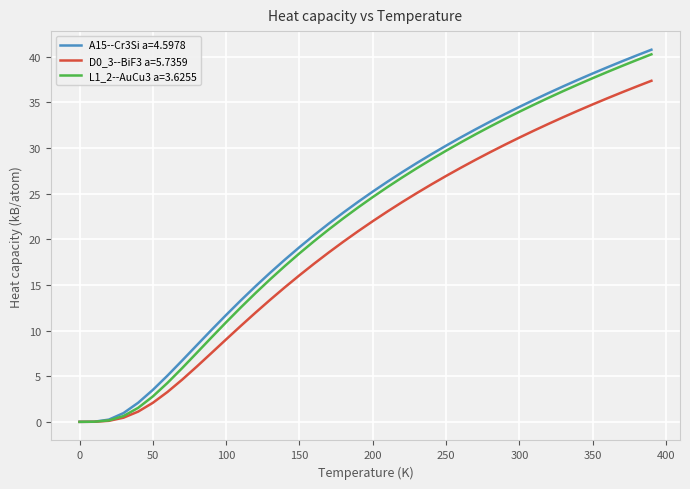

What is the maximum value for A15--Cr3Si a=4.5978?

40.8